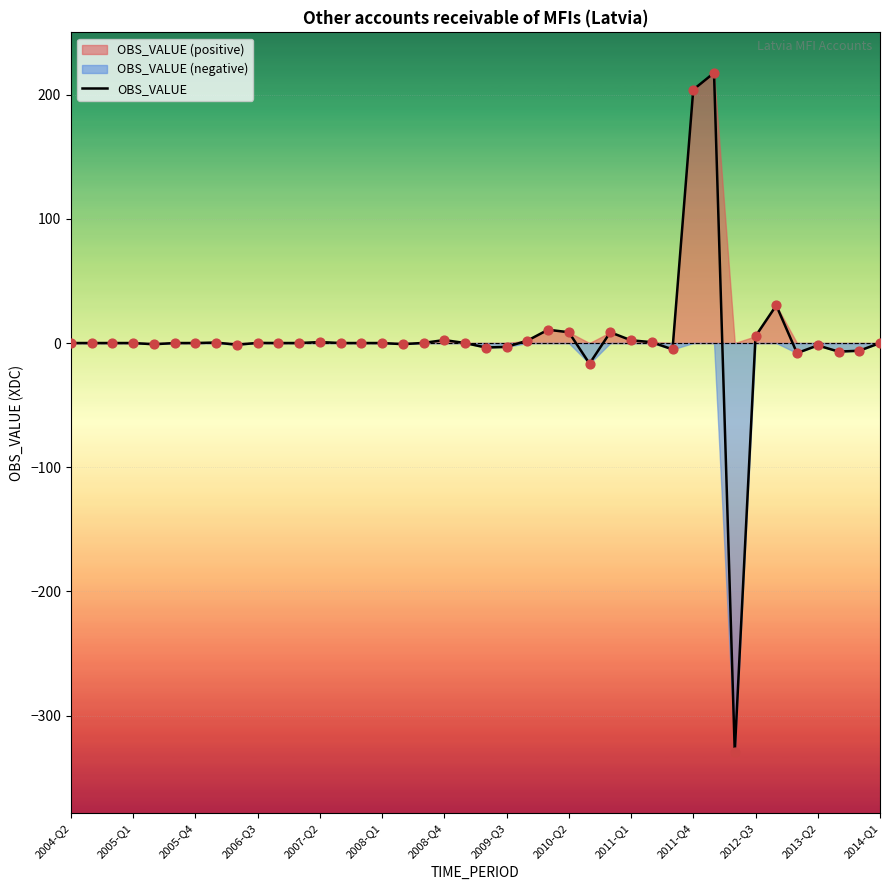

What is the minimum value for OBS_VALUE?

-329.2